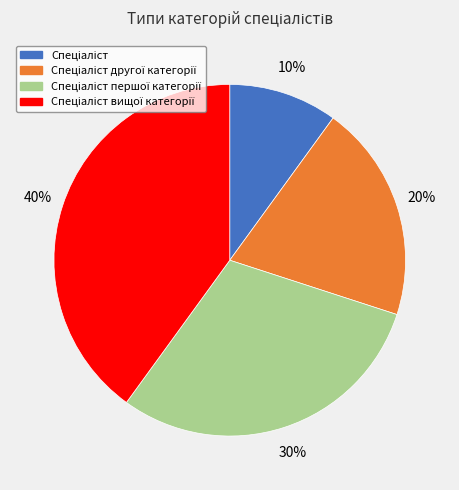

Is there a majority slice in this chart?

No